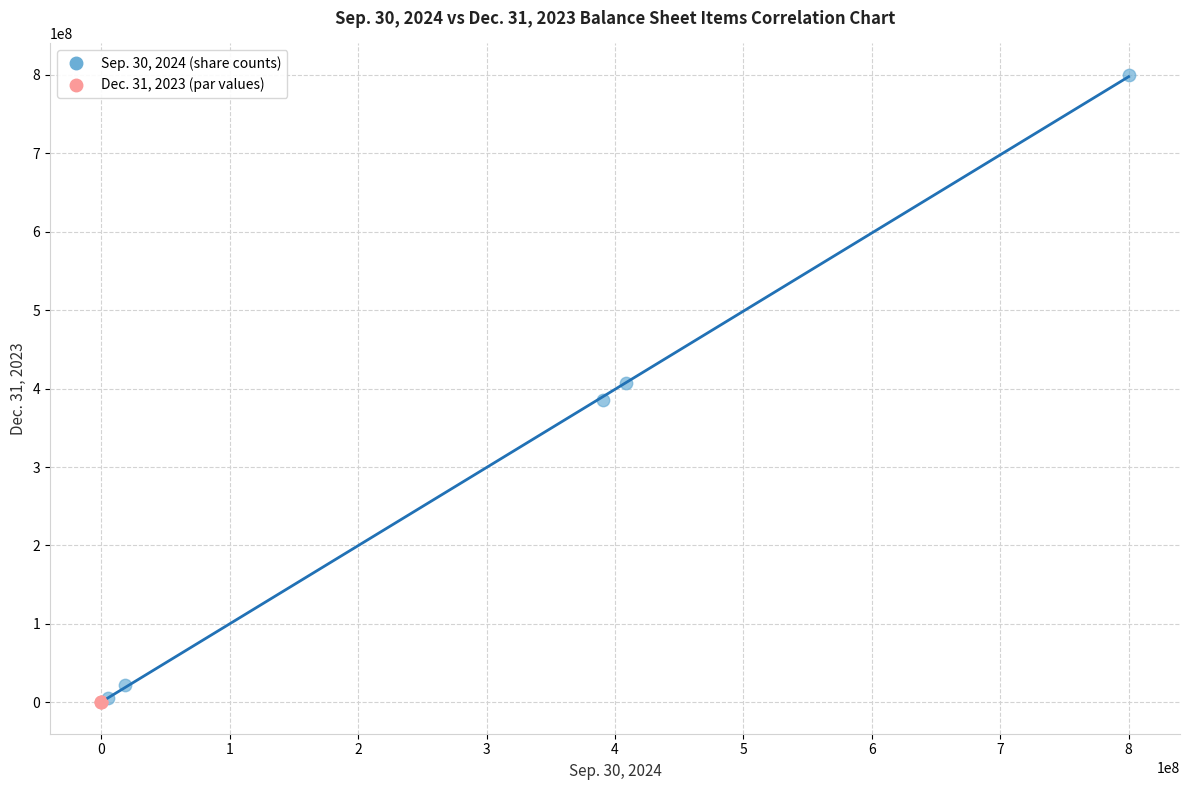

Which series reaches the maximum Y coordinate?

Sep. 30, 2024 (share counts)